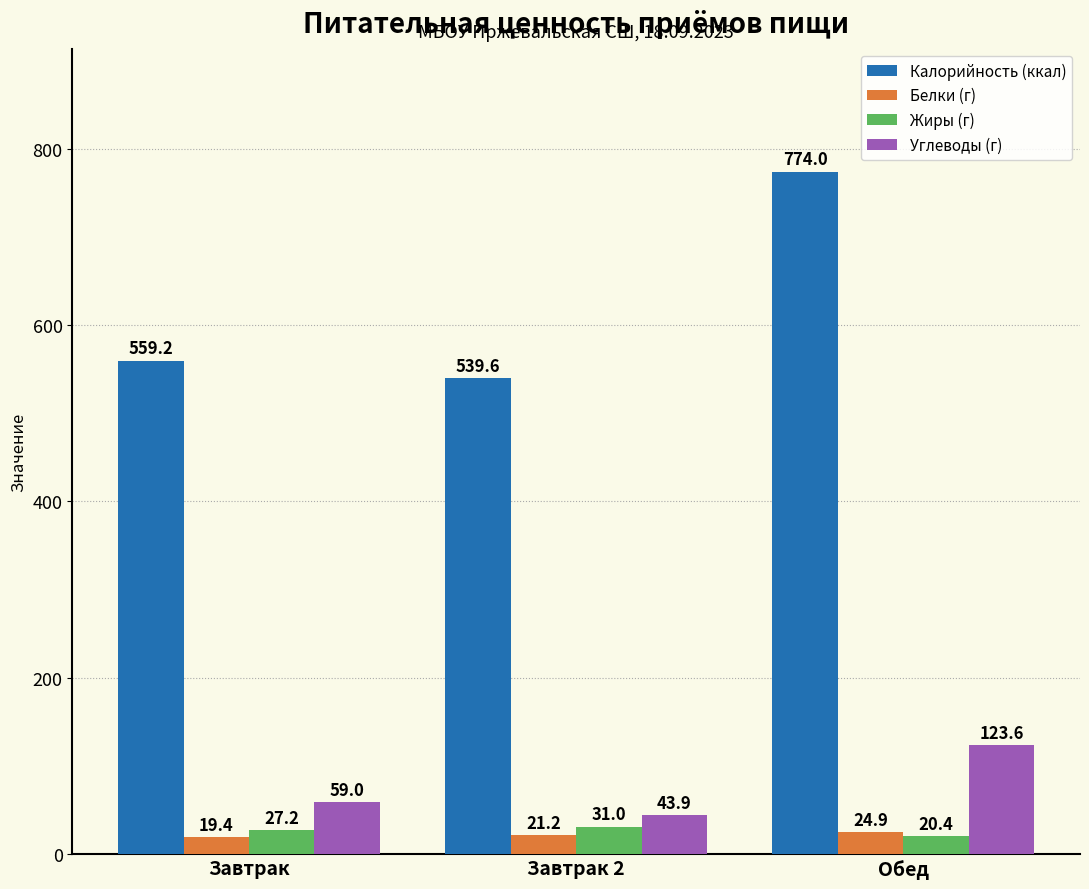

Does the chart contain any negative values?

No